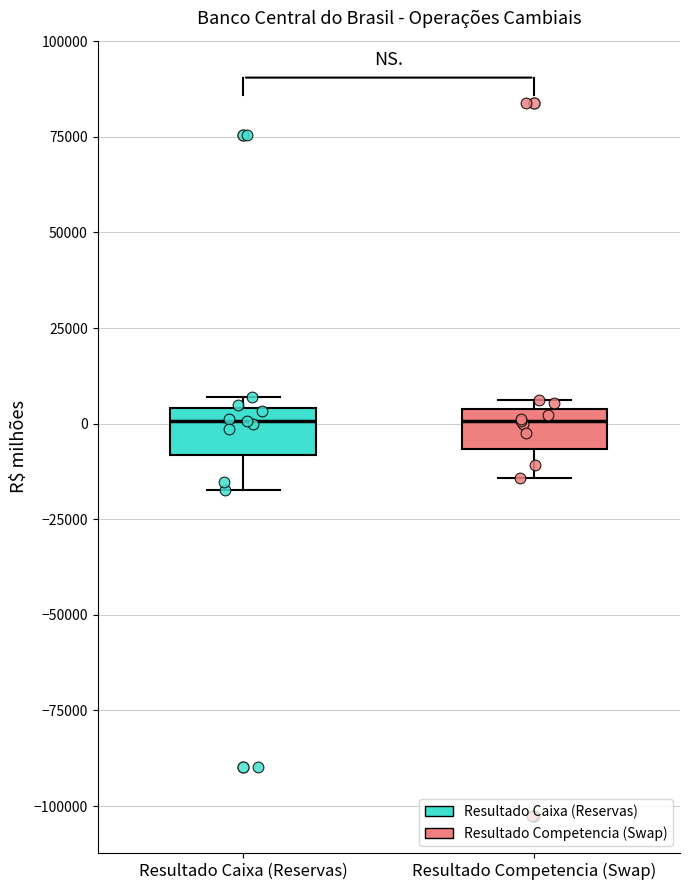

Reading left to right, transcribe this box plot: for each box, give where its median line is, the range the box spans, and where its two whiskers end, as read against the y-axis. The values are not printed on the chart, so give them approximately, as read against the axis.

Resultado Caixa (Reservas): median 0, box -10000 to 5000, whiskers -15000 to 5000 (just above the box's upper edge)
Resultado Competencia (Swap): median 0, box -5000 to 5000, whiskers -15000 to 5000 (just above the box's upper edge)